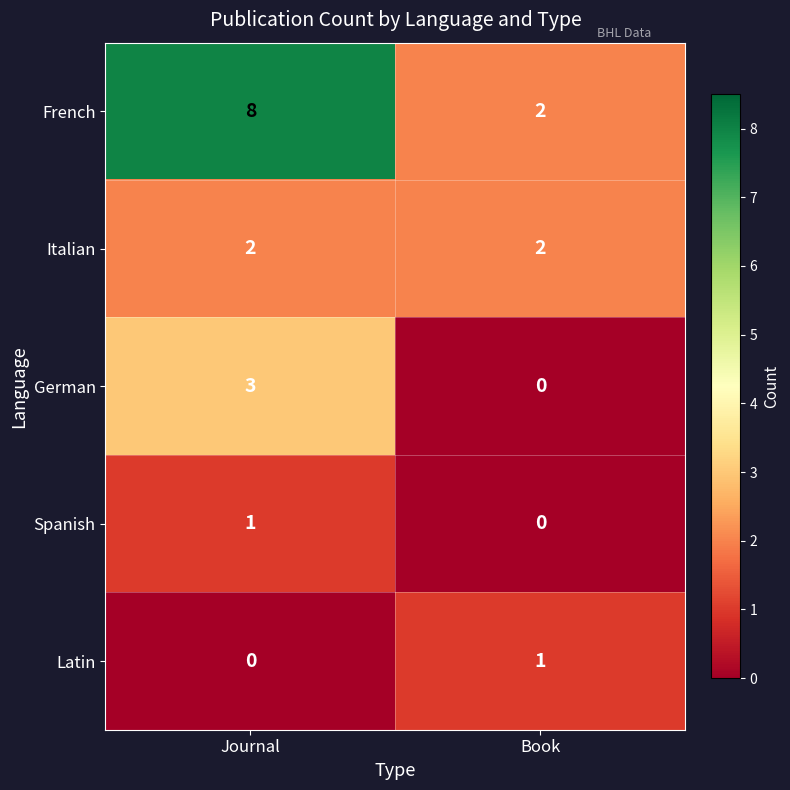

At which category is the sum across all series the highest?

Journal